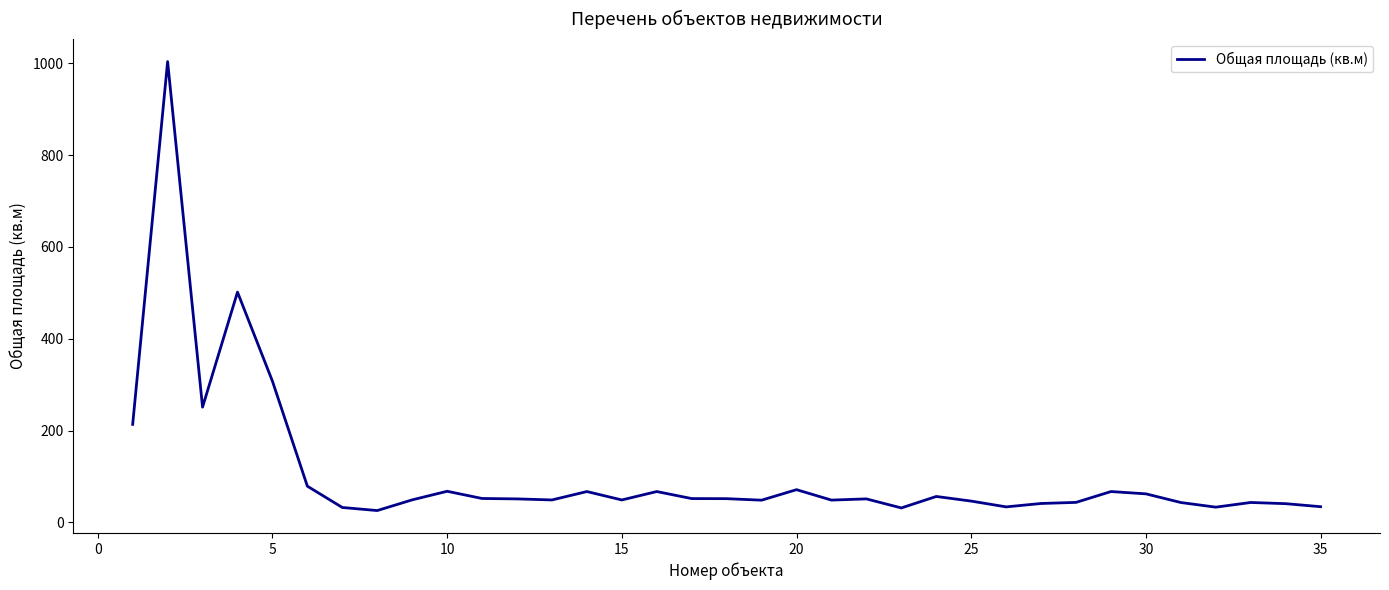

What is the minimum value shown in the chart?

25.6